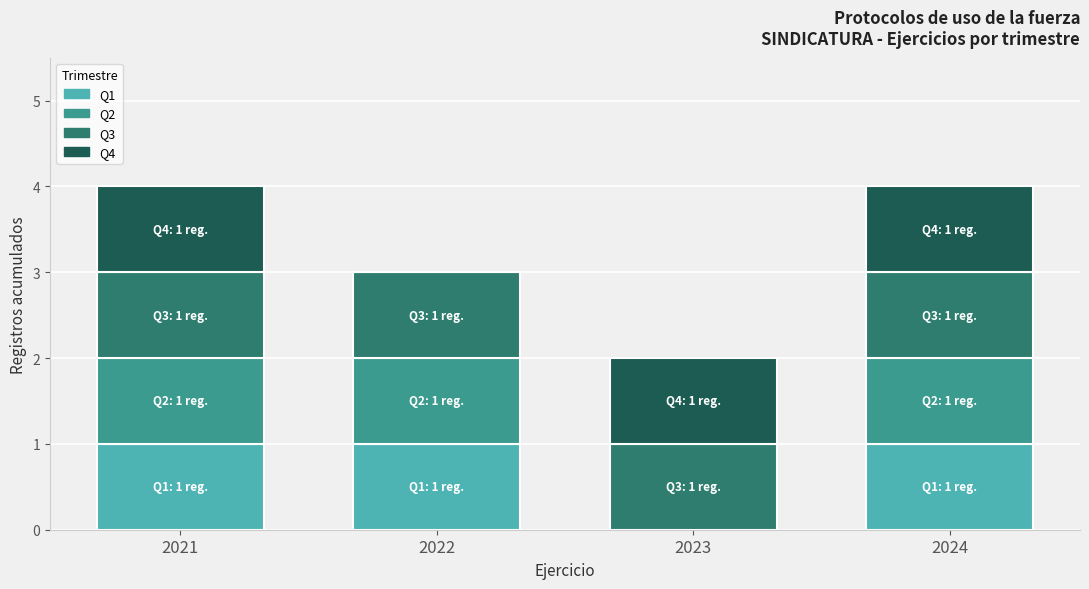

Is it true that Q1 equals 1 at 2021?

True